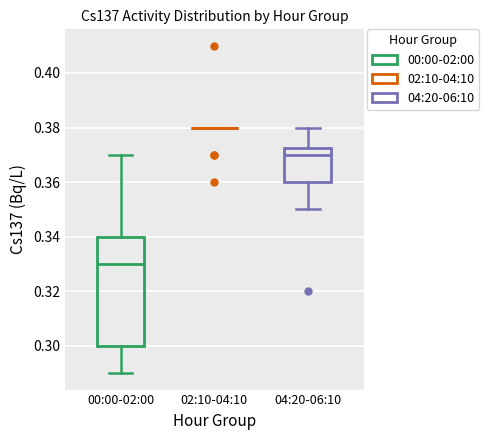

Reading left to right, transcribe this box plot: for each box, give where its median line is, the range the box spans, and where its two whiskers end, as read against the y-axis. The values are not printed on the chart, so give them approximately, as read against the axis.

00:00-02:00: median 0.330, box 0.300 to 0.340, whiskers 0.290 to 0.370
02:10-04:10: box collapsed to a line at 0.380, whiskers 0.380 to 0.380
04:20-06:10: median 0.370, box 0.360 to 0.372, whiskers 0.350 to 0.380